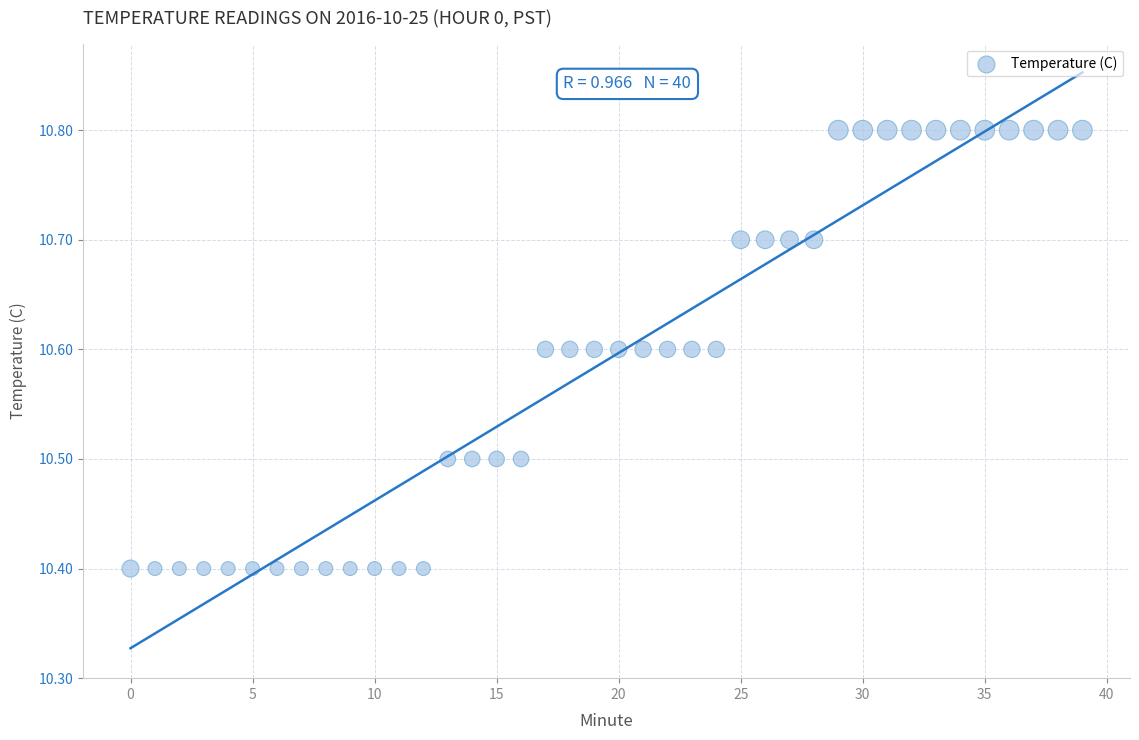

What is the range of Y values (max minus min)?

0.4